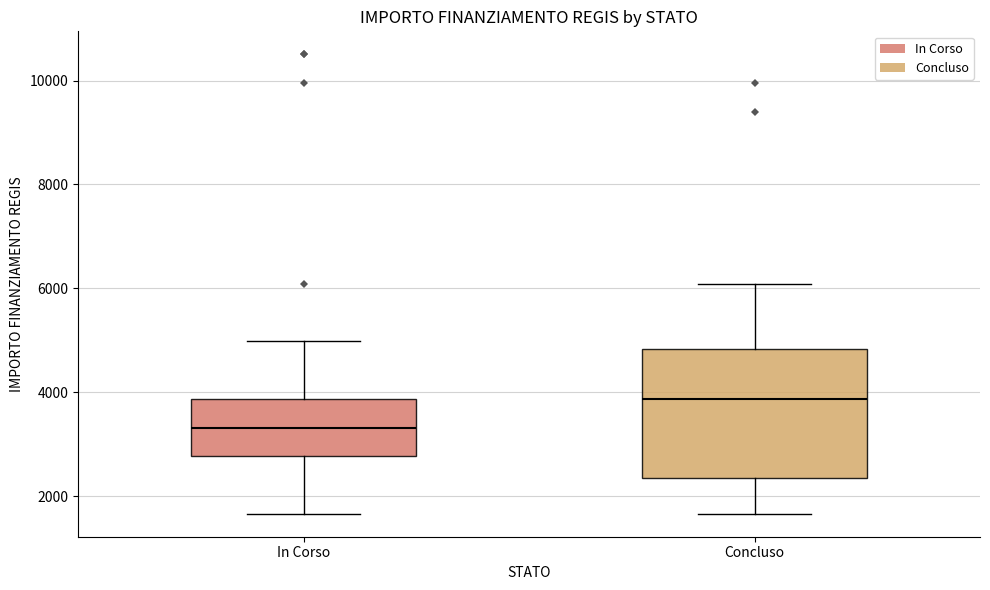

Which box is the tallest, from its lower edge to its upper edge?

Concluso